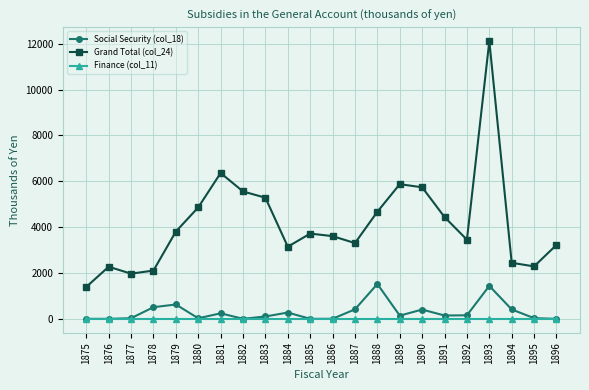

At which category does Grand Total (col_24) reach its first local valley?

1877